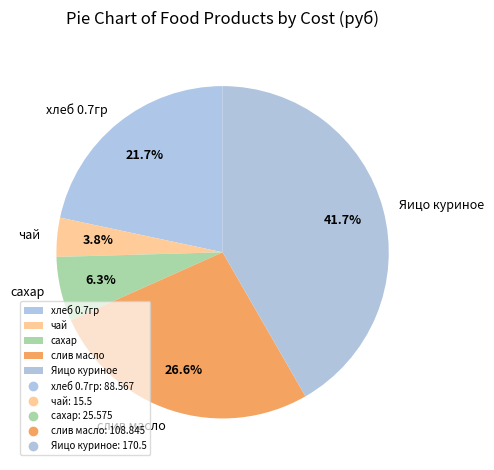

Which has a higher value, сахар or Яицо куриное?

Яицо куриное